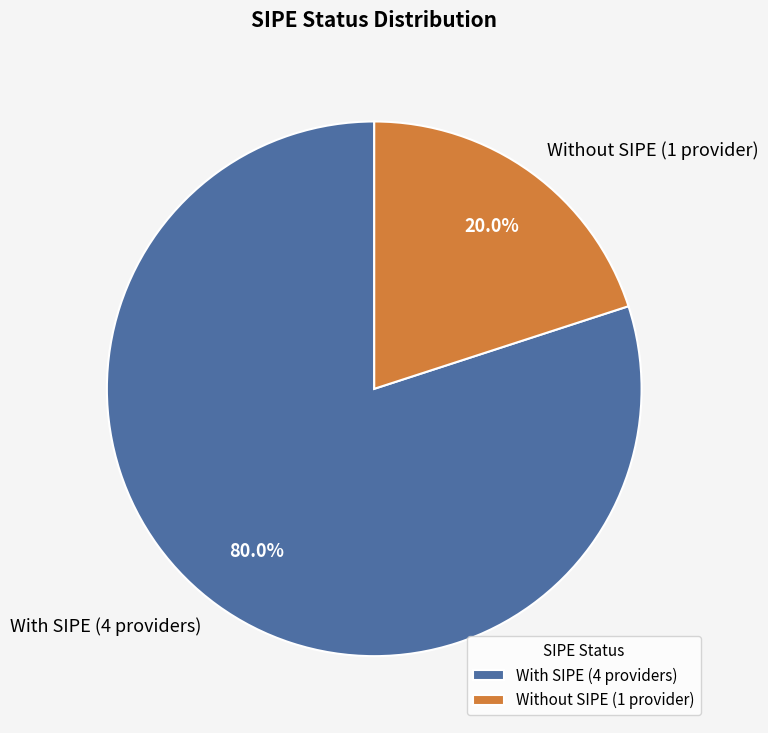

How many segments does this pie chart have?

2